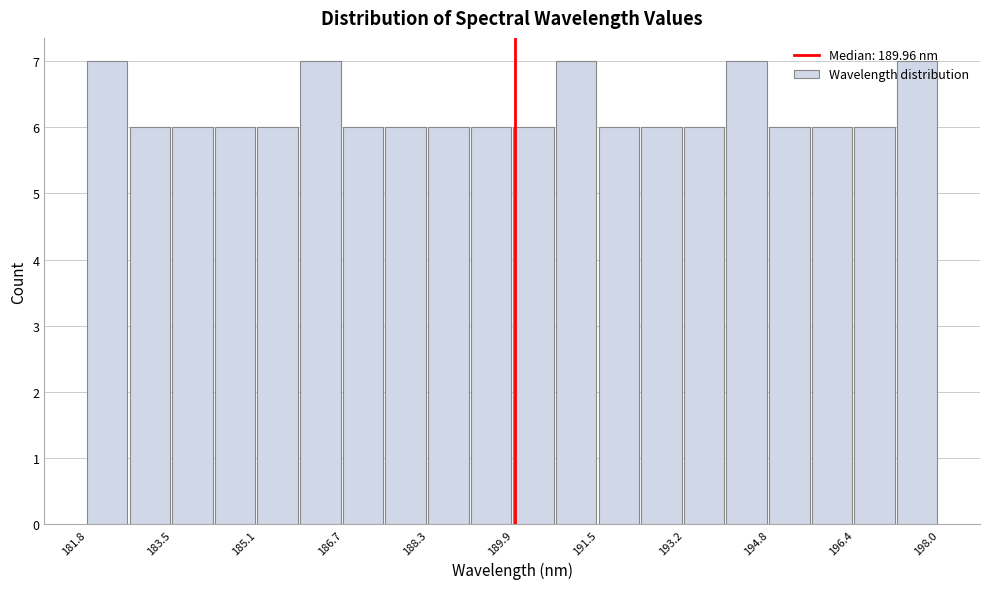

Reading left to right, transcribe this chart: for each bar, give the range it covers on the x-axis and its height. Neither the bar edges nor the heights are printed on the chart, so give them approximately, as read against the axes.

181.8 to 182.6: 7
182.6 to 183.4: 6
183.4 to 184.2: 6
184.2 to 185.0: 6
185.0 to 185.8: 6
185.8 to 186.6: 7
186.6 to 187.6: 6
187.6 to 188.4: 6
188.4 to 189.2: 6
189.2 to 190.0: 6
190.0 to 190.8: 6
190.8 to 191.6: 7
191.6 to 192.4: 6
192.4 to 193.2: 6
193.2 to 194.0: 6
194.0 to 194.8: 7
194.8 to 195.6: 6
195.6 to 196.4: 6
196.4 to 197.2: 6
197.2 to 198.0: 7